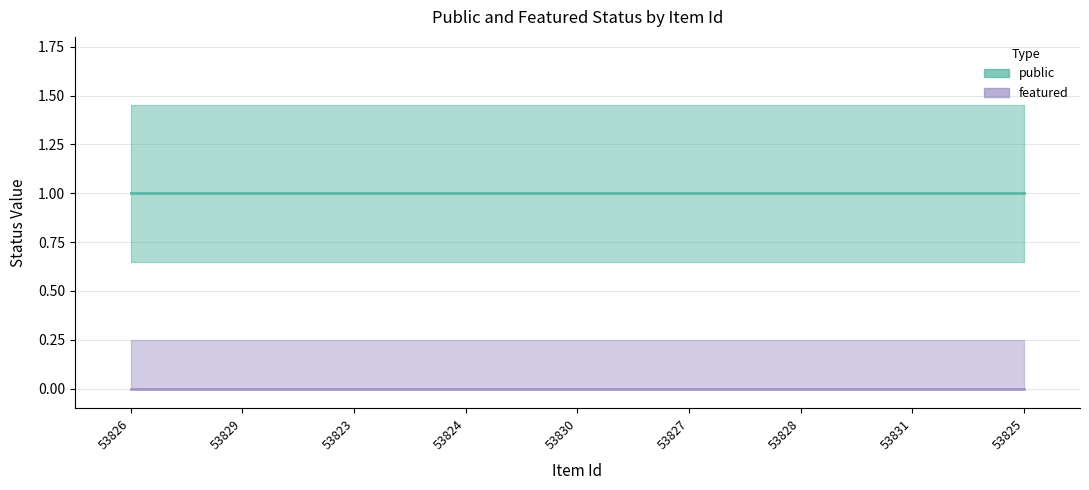

Is the value of public at 53824 greater than the value of featured at 53830?

Yes